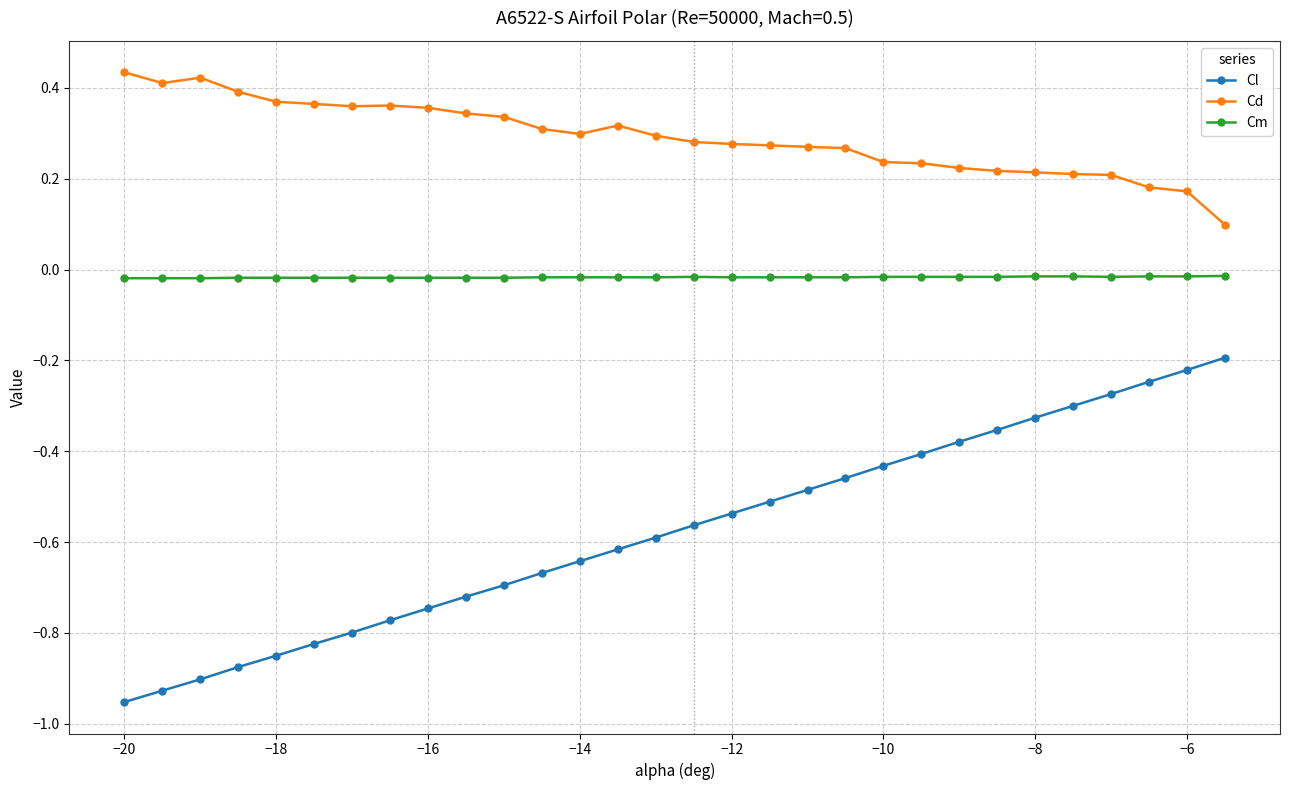

Rank the series by their maximum value, from highest to lowest.

Cd, Cm, Cl